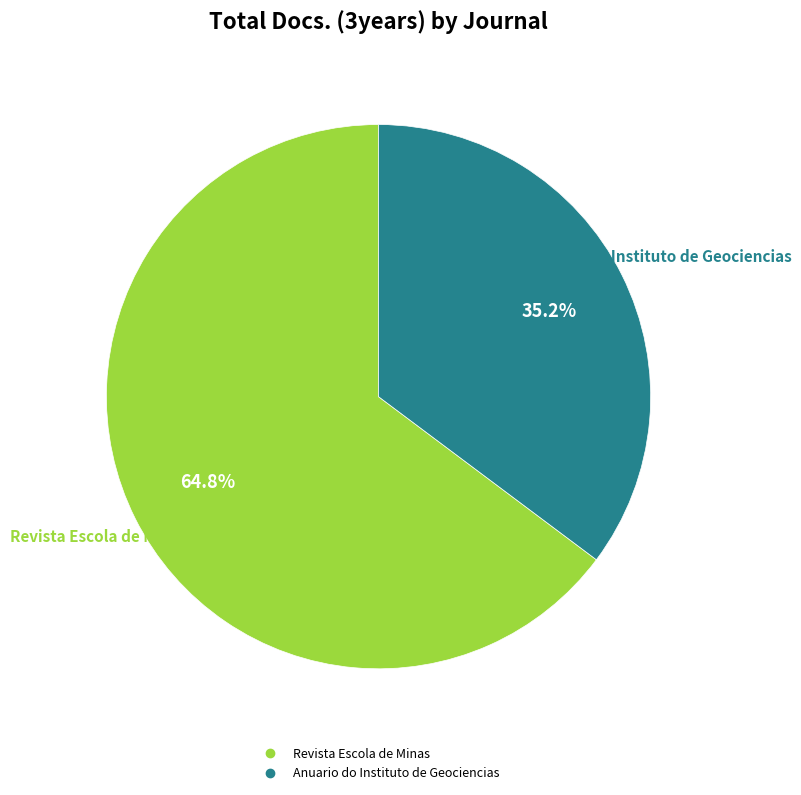

What percentage is the Revista Escola de Minas slice, to the nearest percent?

65%